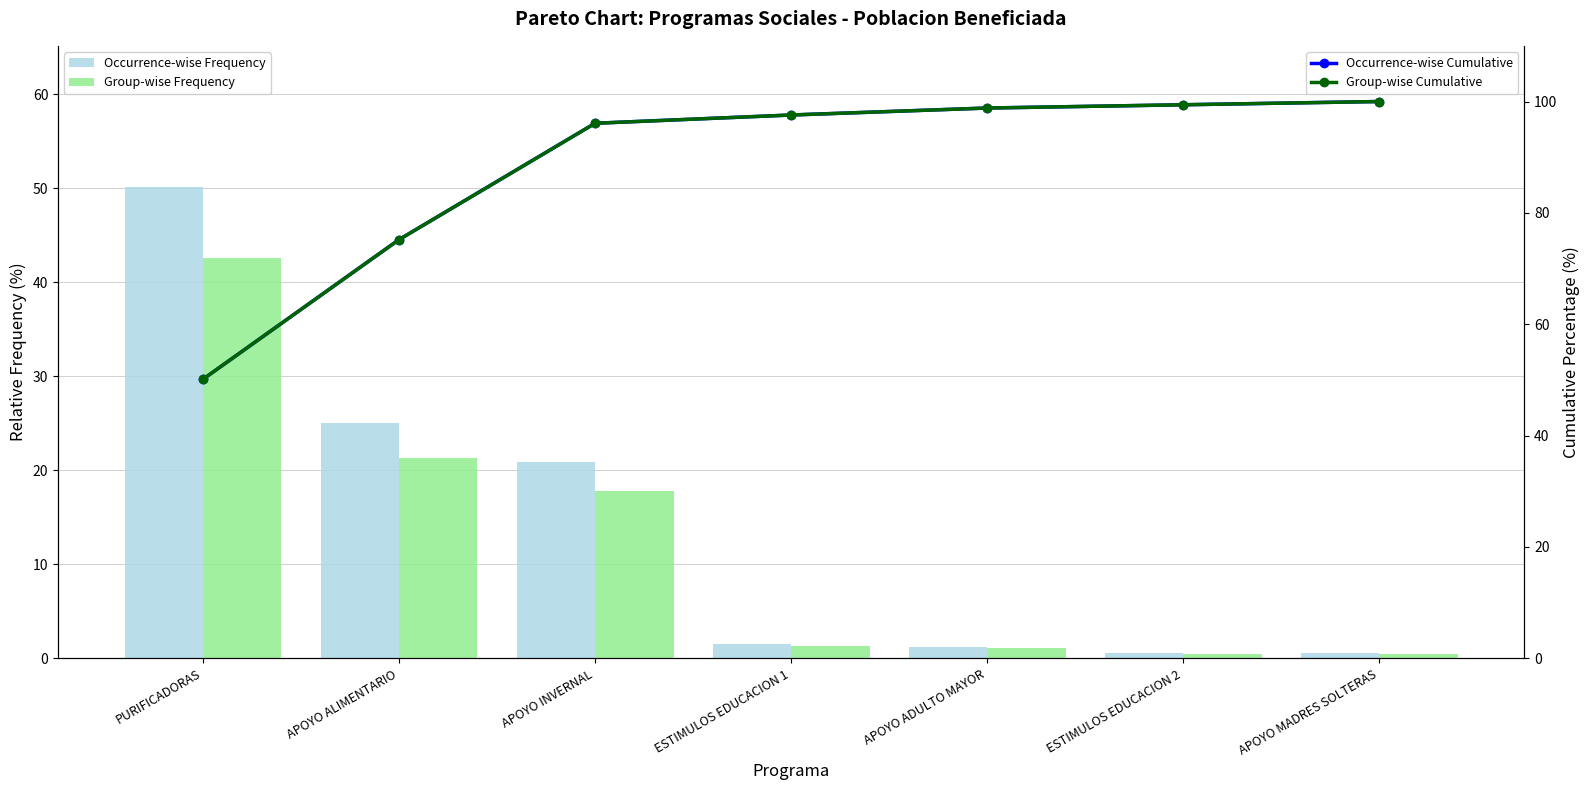

What is the difference between the second highest and minimum values in the Group-wise Cumulative series?

49.3